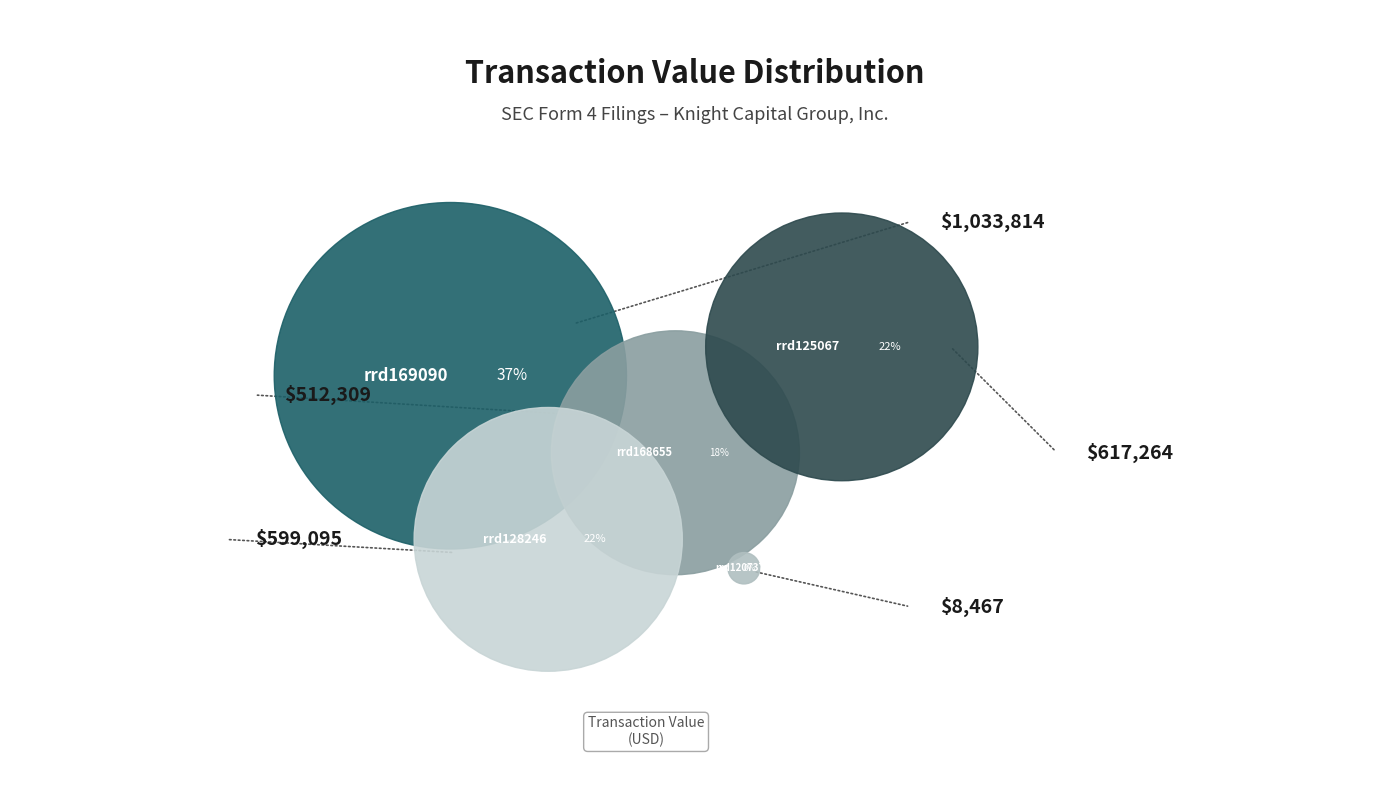

To the nearest percent, what is the difference between the rrd125067.xml and rrd169090.xml slice percentages?

15%